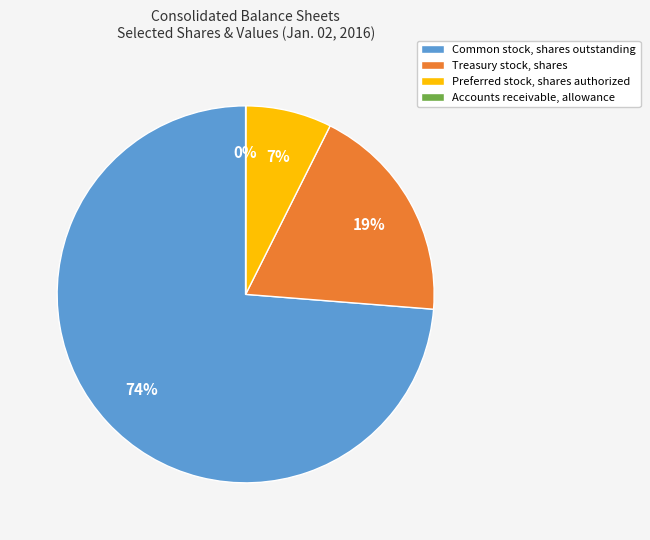

What is the largest slice in the pie chart?

Common stock, shares outstanding